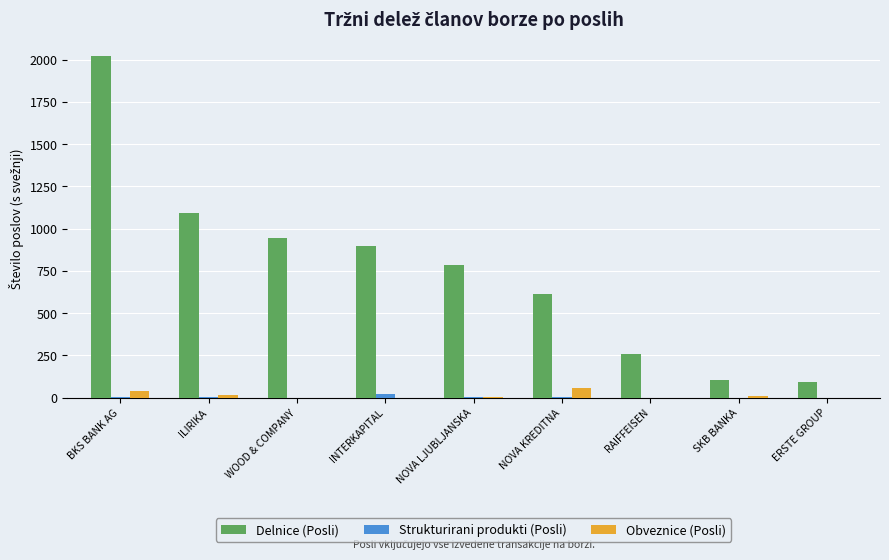

Is it true that Obveznice (Posli) equals 0 at WOOD & COMPANY?

True